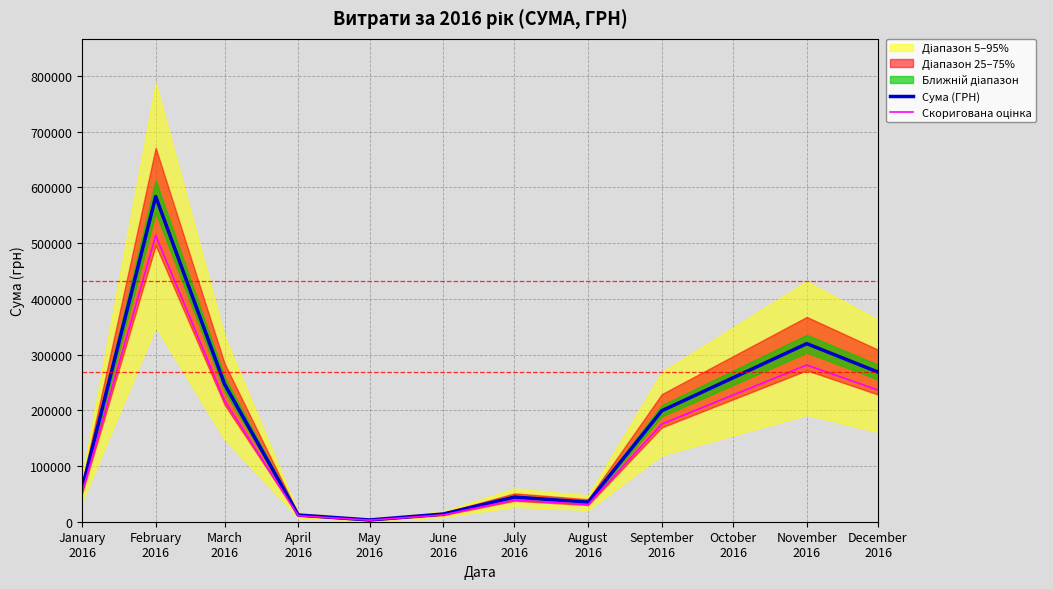

What is the lowest value of the Скоригована оцінка series?

2778.2